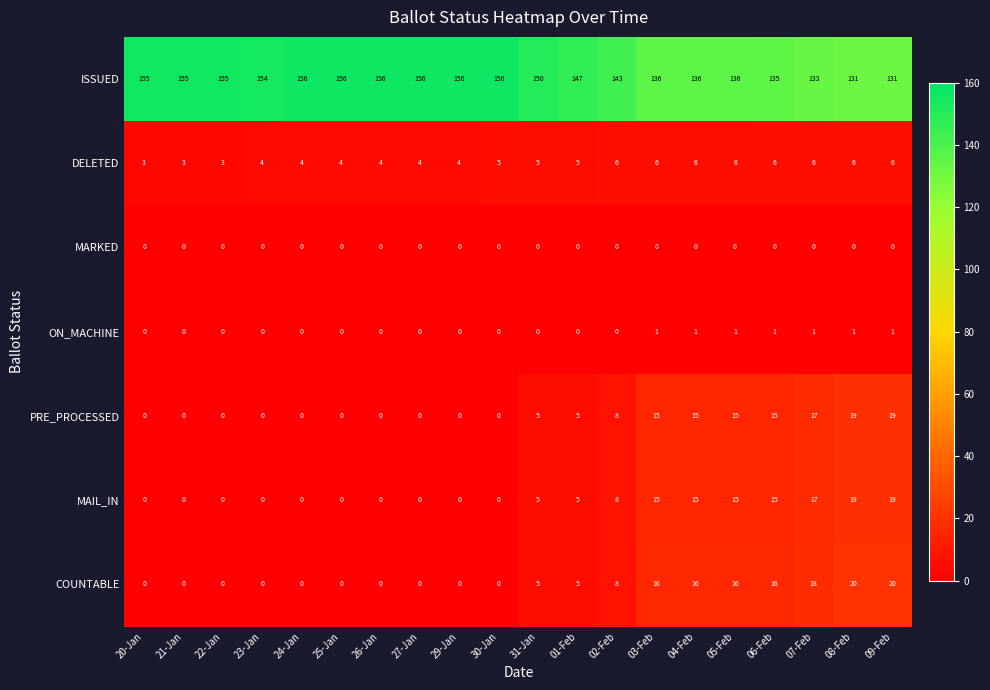

What is the greatest value displayed?

156